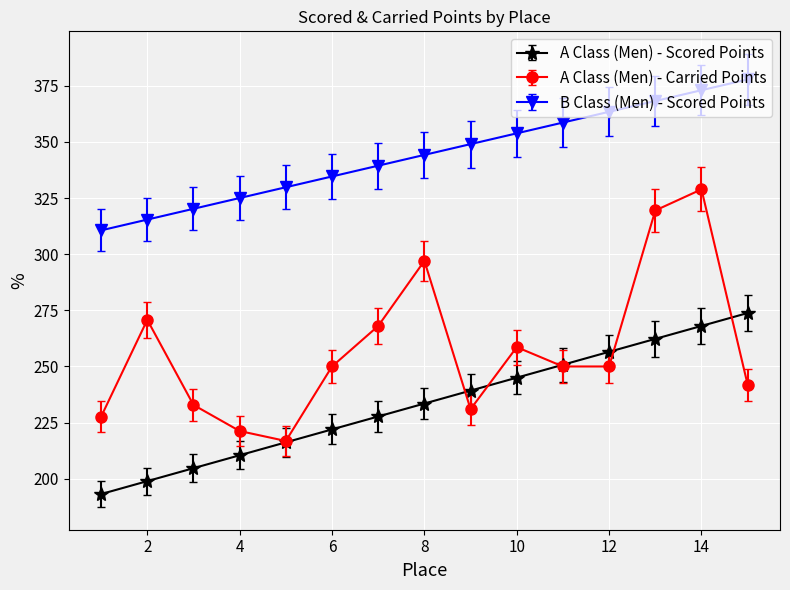

Which series has the largest total across all categories?

B Class (Men) - Scored Points